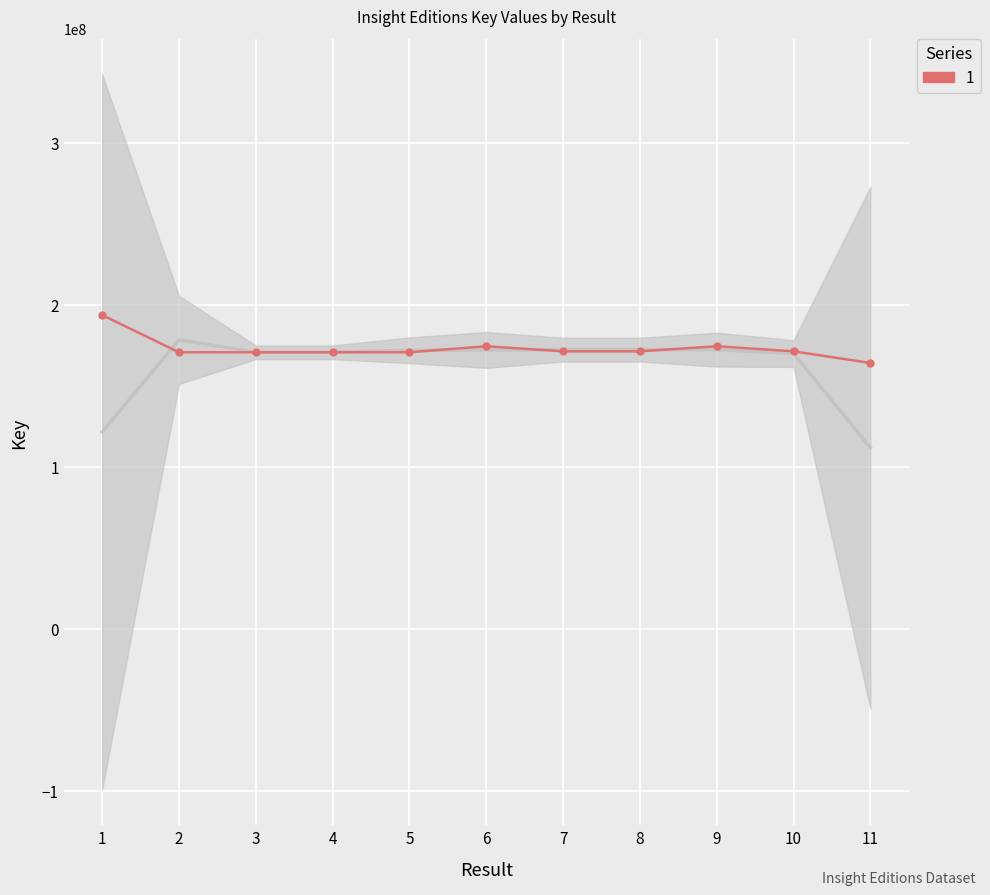

How many lines are shown in the chart?

1